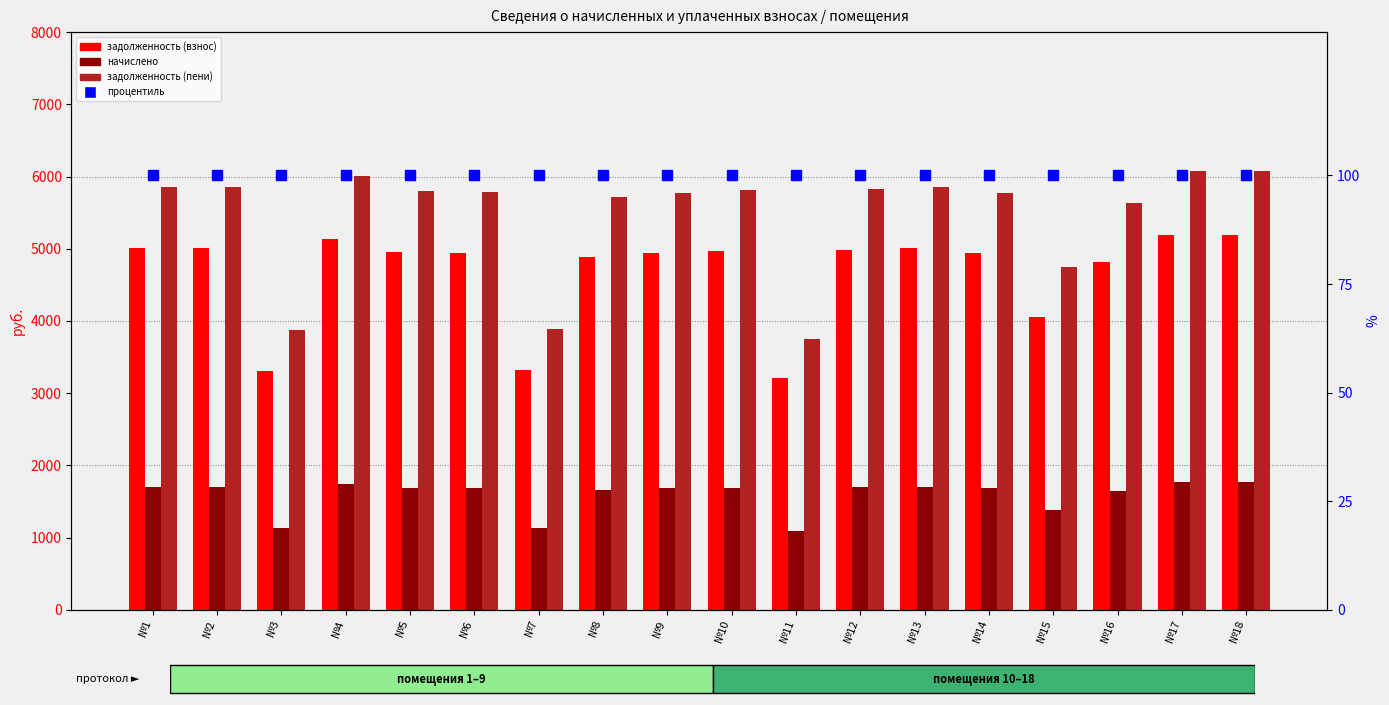

At how many categories does at least one series exceed 3494?

18